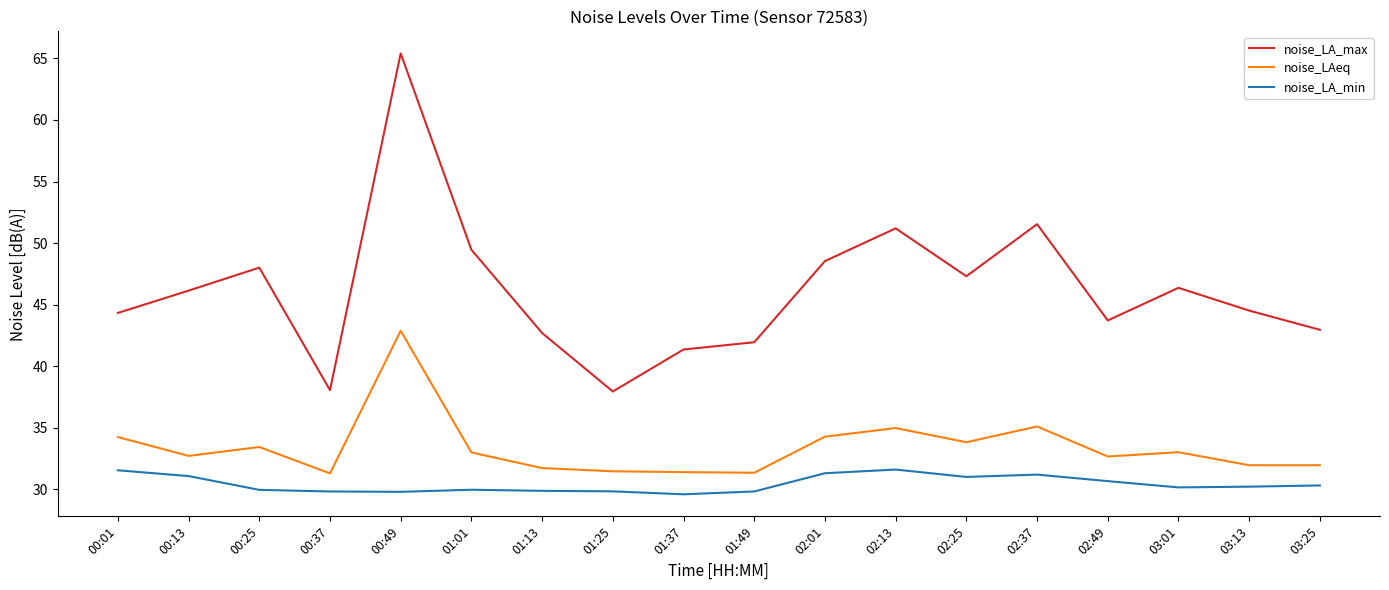

What is the lowest value of the noise_LAeq series?

31.3